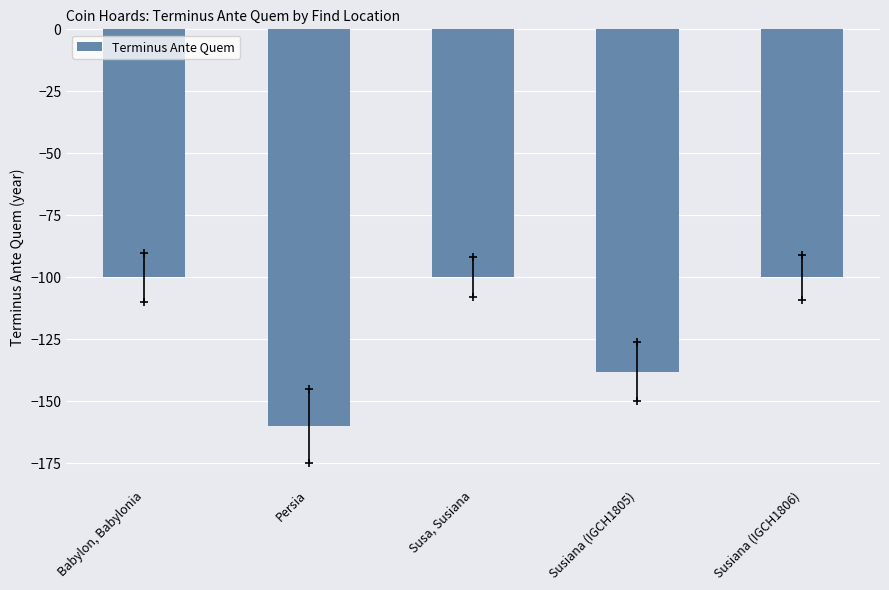

Are the bars grouped side by side (vs. stacked)?

No